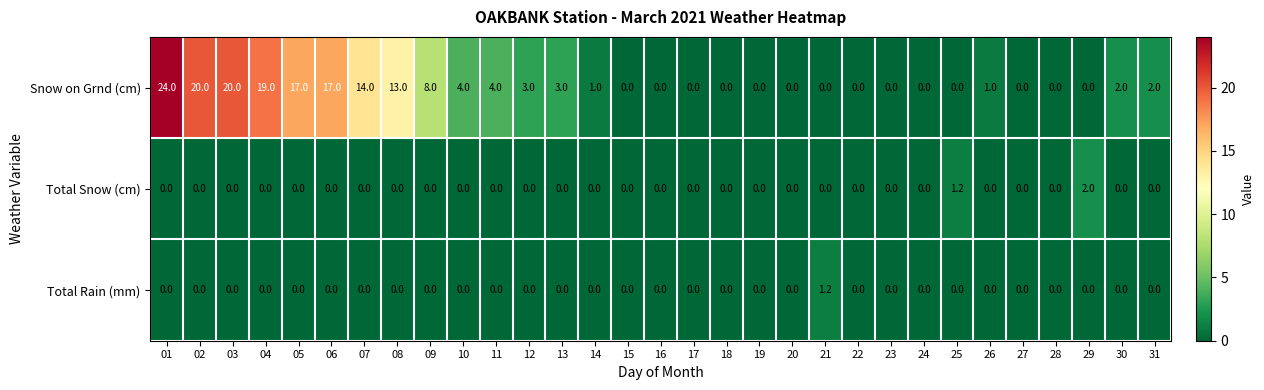

Where is Snow on Grnd (cm) nearest to the value 12?

08